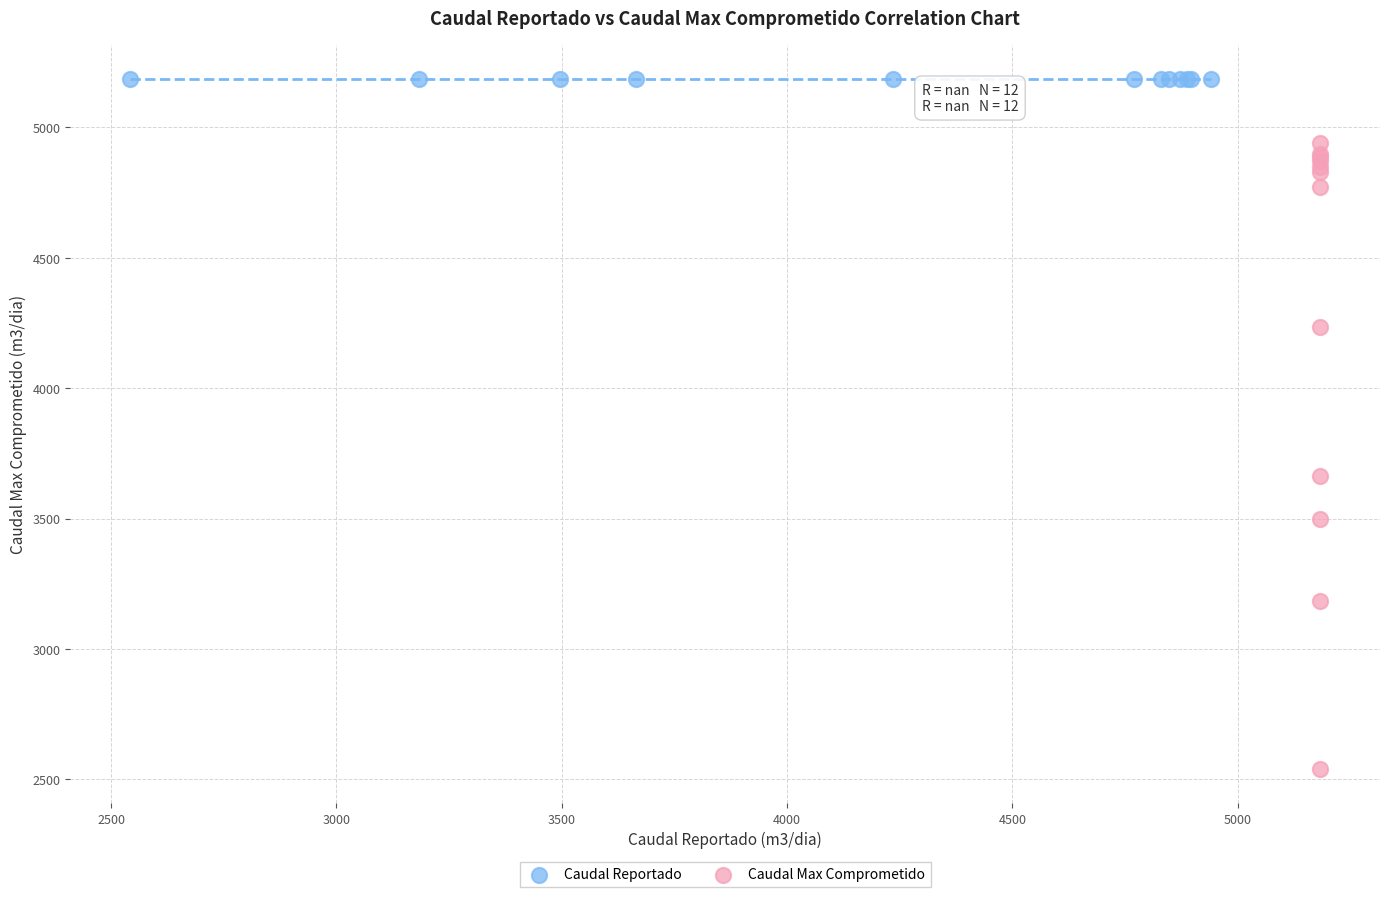

Which series reaches the maximum Y coordinate?

Caudal Reportado